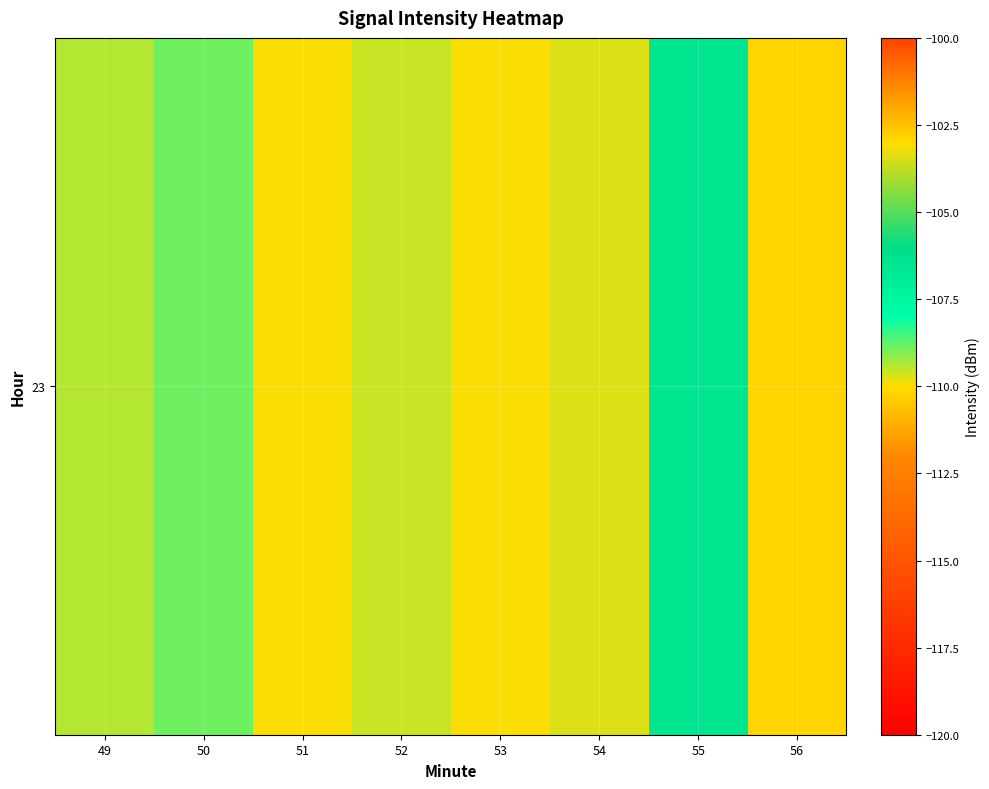

Count the number of data series in this chart.

1